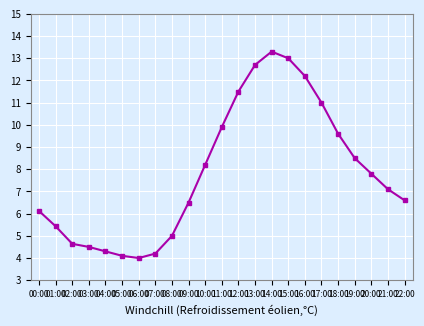

How many points are lower than both their immediate neighbors (excluding endpoints)?

1